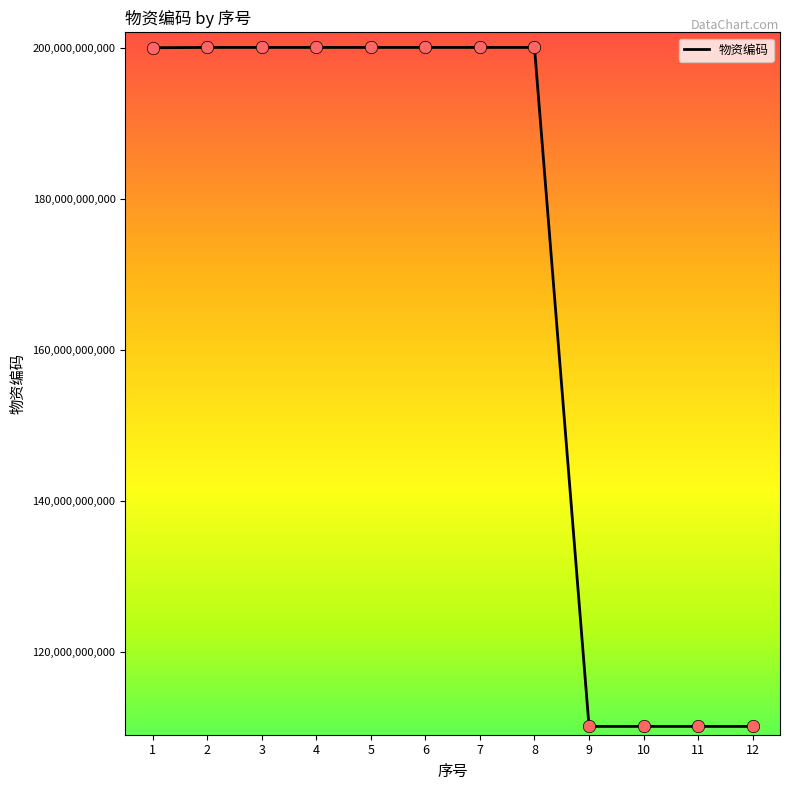

What is the change in value from 1 to 2?

+39929999